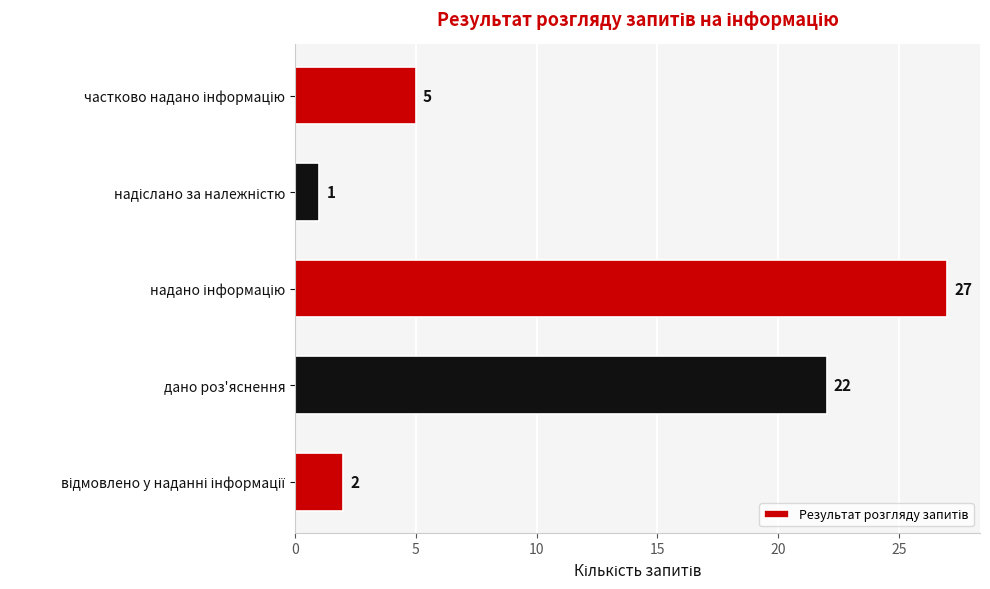

Reading top to bottom, extract all data points from this chart.

5	1	27	22	2